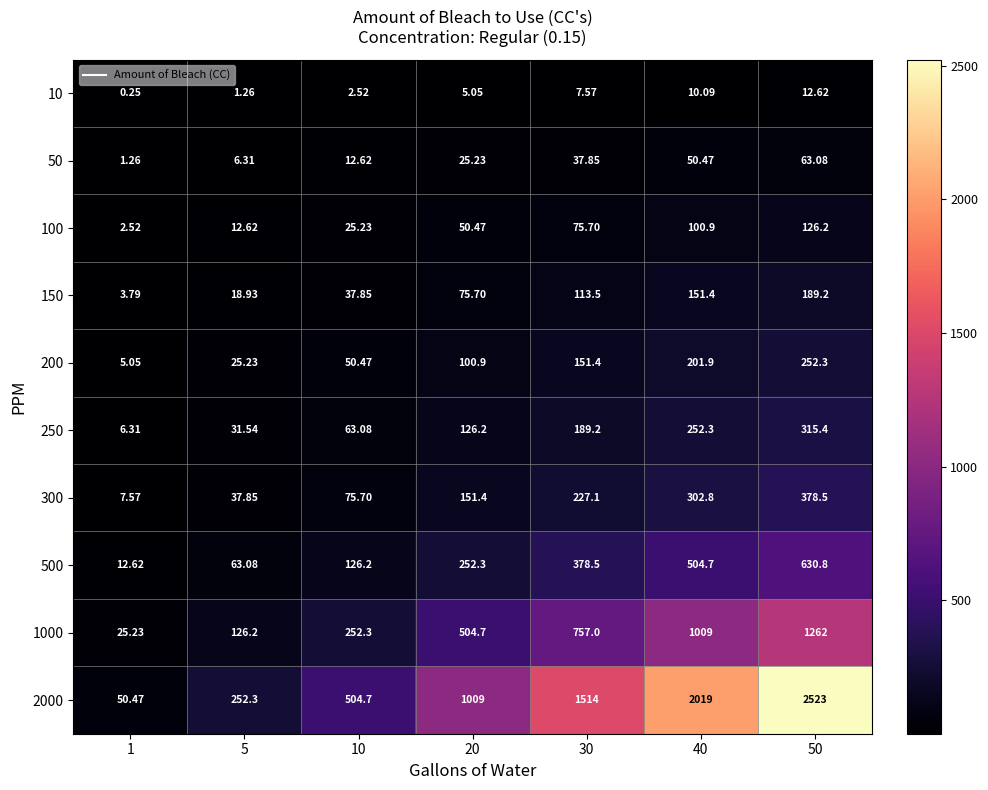

At how many categories does at least one series exceed 507?

4